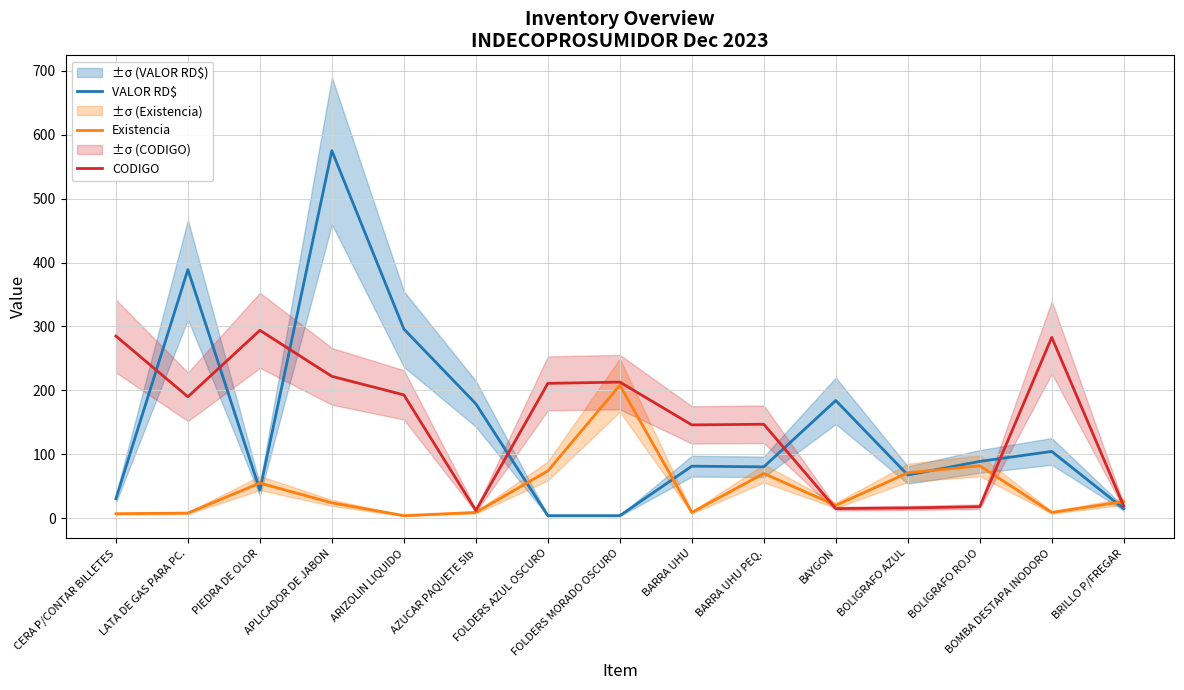

Reading right to left, what are all the values shown in this chart?

VALOR RD$: BRILLO P/FREGAR=15.0	BOMBA DESTAPA INODORO=104.5	BOLIGRAFO ROJO=88.8	BOLIGRAFO AZUL=67.6	BAYGON=184.2	BARRA UHU PEQ.=80.4	BARRA UHU=81.4	FOLDERS MORADO OSCURO=4.0	FOLDERS AZUL OSCURO=4.0	AZUCAR PAQUETE 5lb=179.0	ARIZOLIN LIQUIDO=296.0	APLICADOR DE JABON=575.0	PIEDRA DE OLOR=43.9	LATA DE GAS PARA PC.=389.0	CERA P/CONTAR BILLETES=30.5
Existencia: BRILLO P/FREGAR=26.0	BOMBA DESTAPA INODORO=9.0	BOLIGRAFO ROJO=82.0	BOLIGRAFO AZUL=71.0	BAYGON=20.0	BARRA UHU PEQ.=70.0	BARRA UHU=9.0	FOLDERS MORADO OSCURO=208.0	FOLDERS AZUL OSCURO=74.0	AZUCAR PAQUETE 5lb=9.0	ARIZOLIN LIQUIDO=4.0	APLICADOR DE JABON=24.0	PIEDRA DE OLOR=55.0	LATA DE GAS PARA PC.=8.0	CERA P/CONTAR BILLETES=7.0
CODIGO: BRILLO P/FREGAR=19.0	BOMBA DESTAPA INODORO=283.0	BOLIGRAFO ROJO=18.0	BOLIGRAFO AZUL=16.0	BAYGON=15.0	BARRA UHU PEQ.=147.0	BARRA UHU=146.0	FOLDERS MORADO OSCURO=213.0	FOLDERS AZUL OSCURO=211.0	AZUCAR PAQUETE 5lb=12.0	ARIZOLIN LIQUIDO=193.0	APLICADOR DE JABON=222.0	PIEDRA DE OLOR=294.0	LATA DE GAS PARA PC.=190.0	CERA P/CONTAR BILLETES=285.0